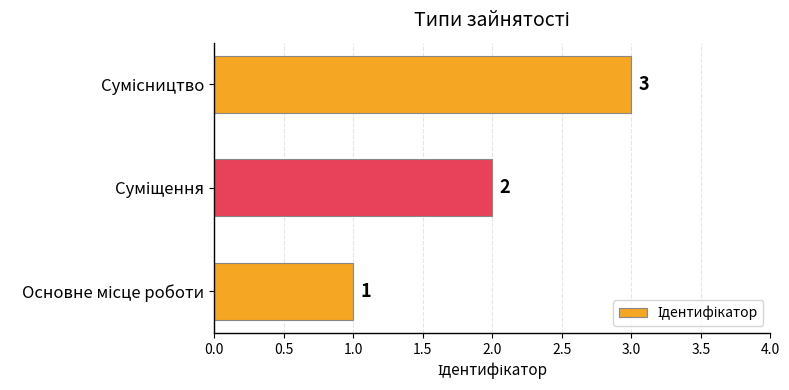

What is the greatest value displayed?

3